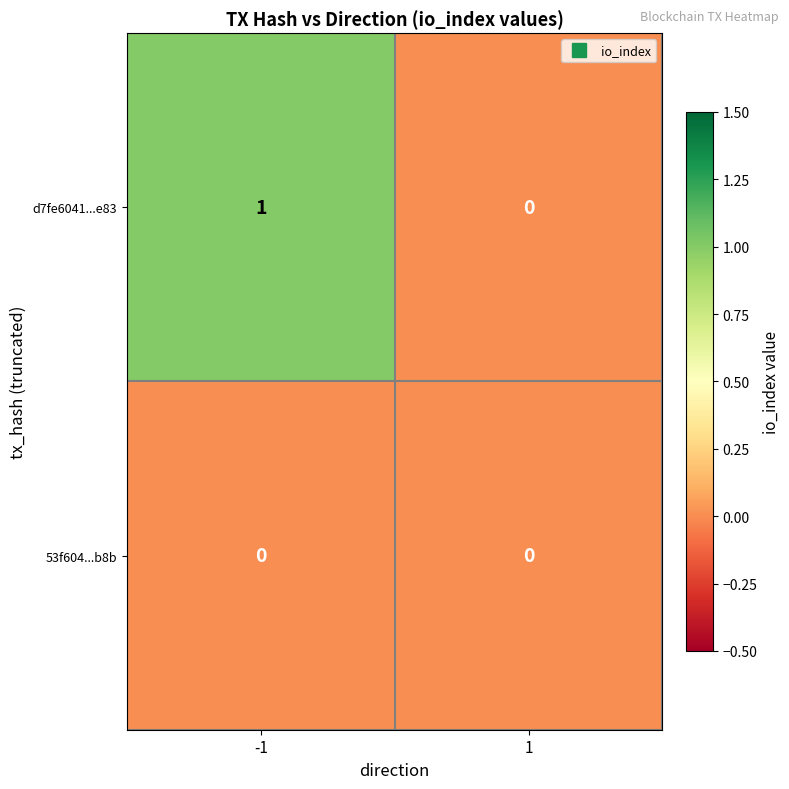

Between -1 and 1, which series saw the biggest shift?

d7fe6041...e83